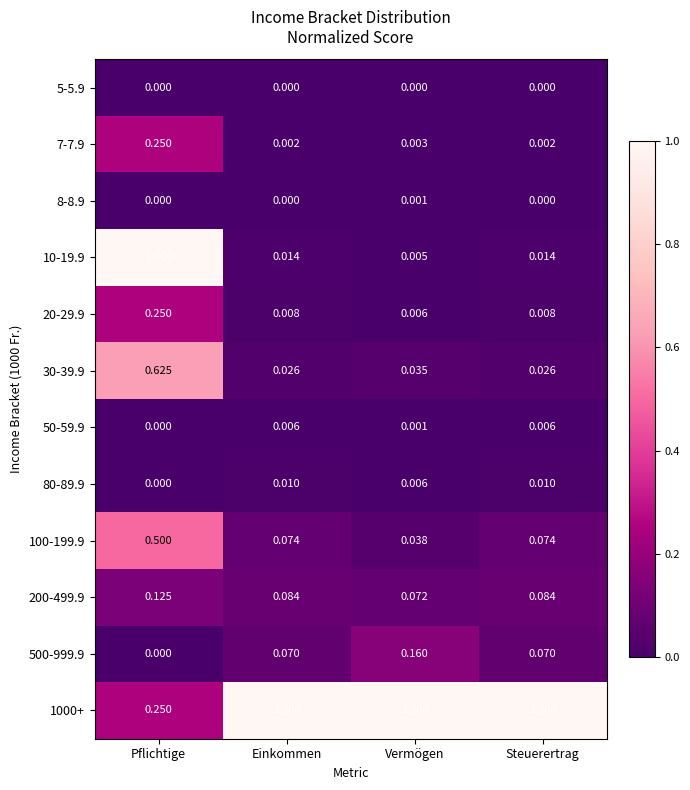

Which category has the lowest value in the 200-499.9 series?

Vermögen